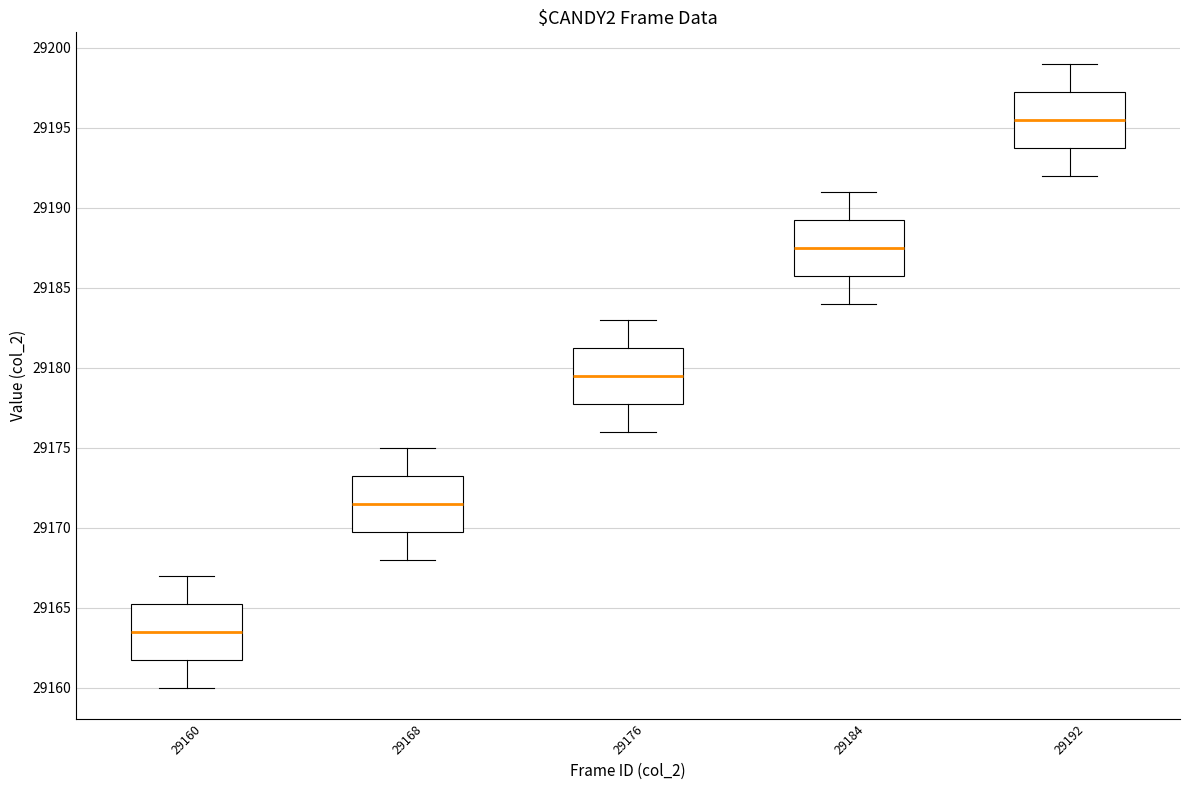

Which box has the lowest median line?

29160